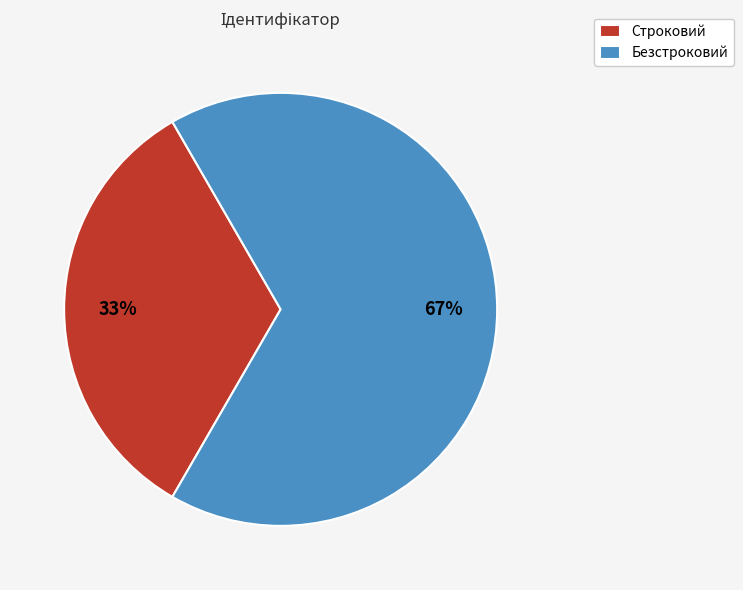

True or false: Безстроковий accounts for 76% of the total.

False